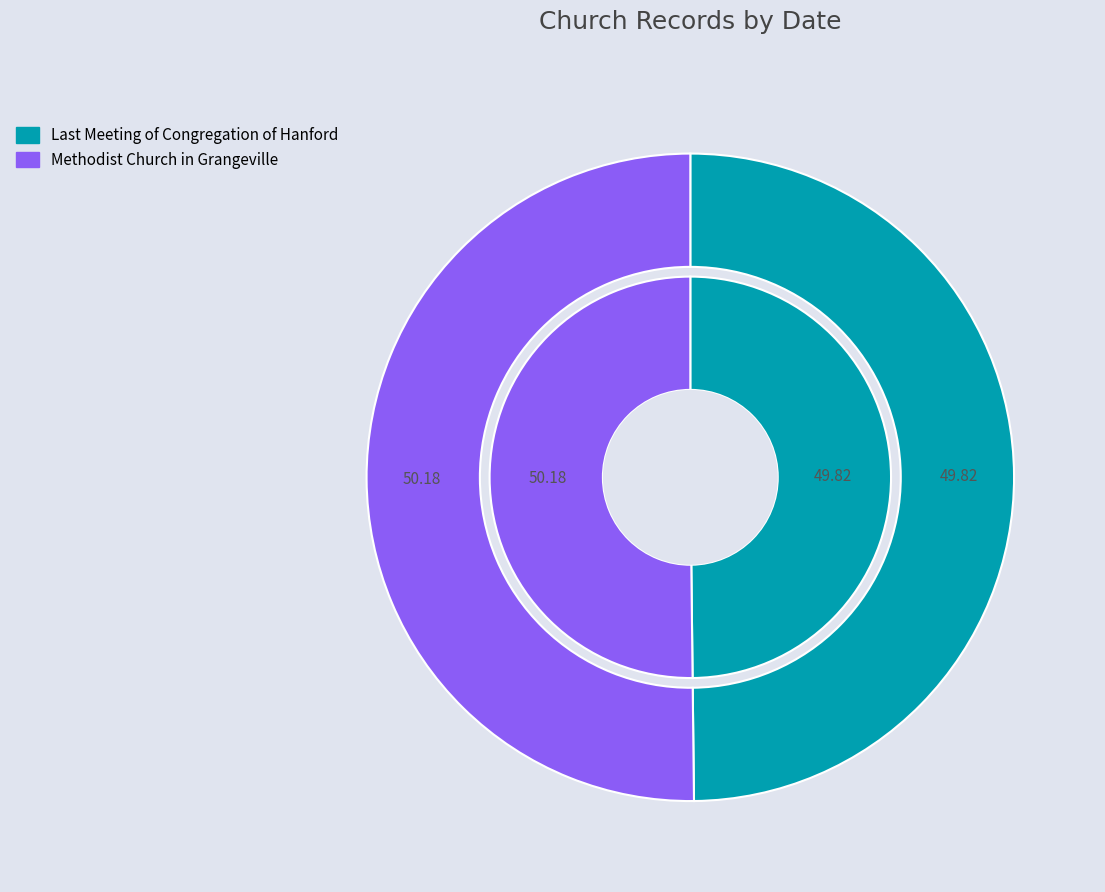

How many slices are in this pie chart?

2